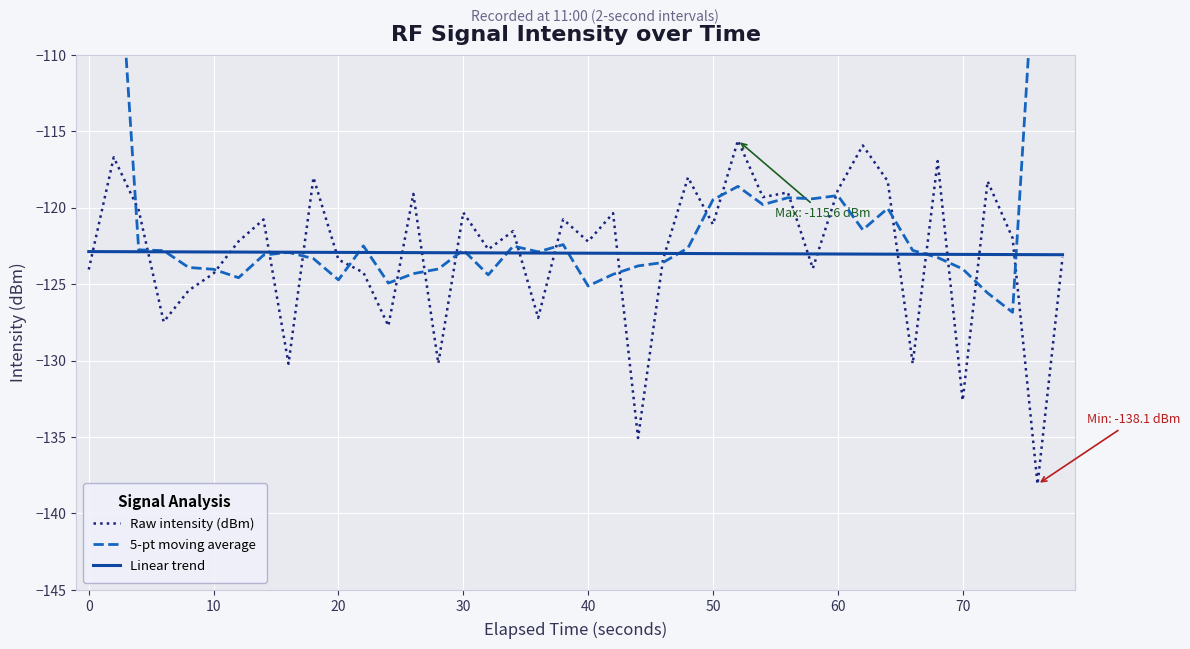

Count the number of categories in the chart.

40